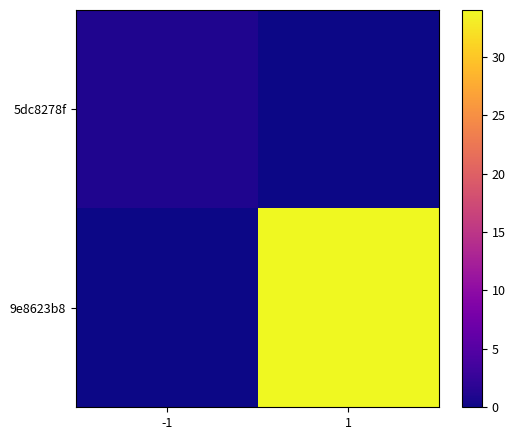

Reading left to right, extract all data points from this chart.

5dc8278f: -1=1	1=0
9e8623b8: -1=0	1=34